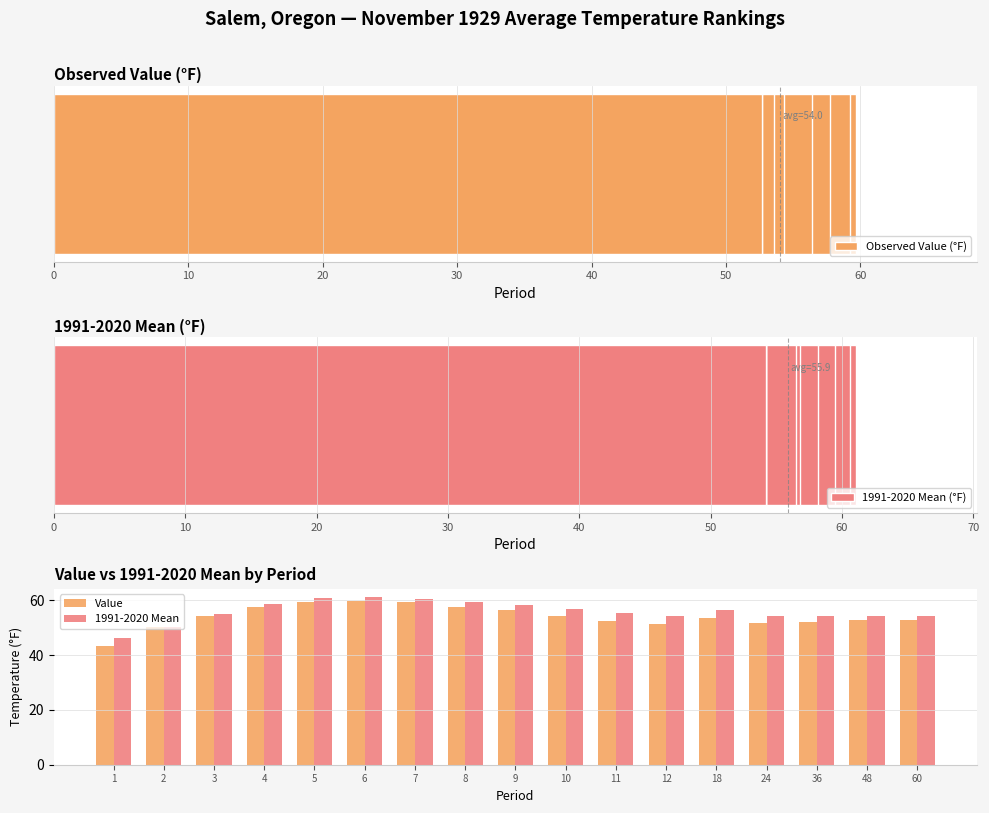

What is the difference between the second highest and second lowest values in the Value series?

9.3